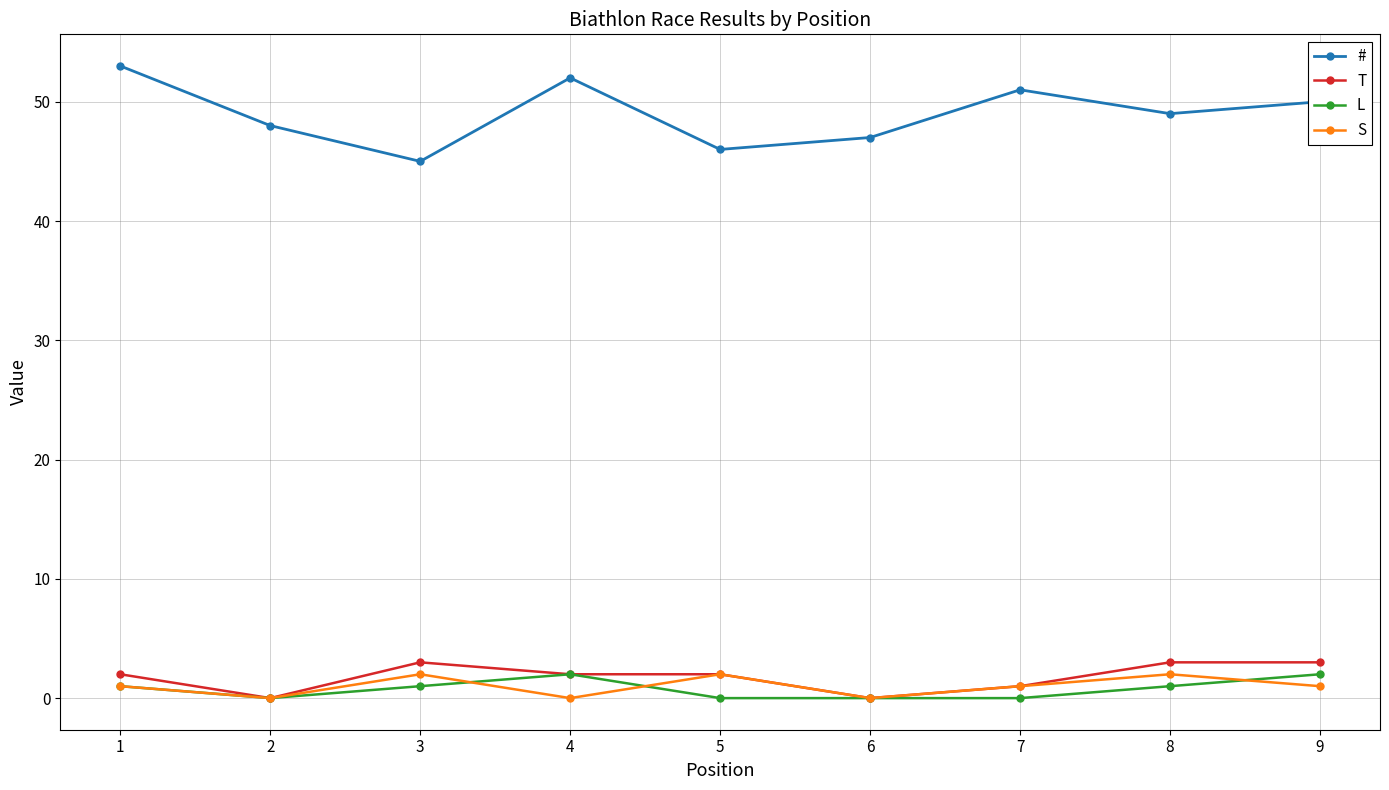

Is the value of T at 5 greater than the value of S at 1?

Yes